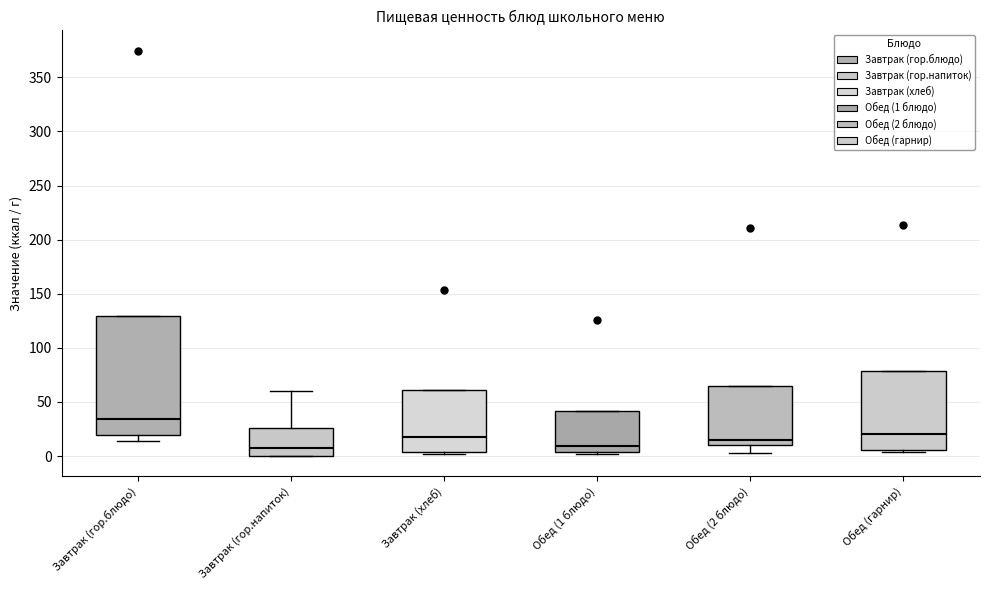

Which box is the tallest, from its lower edge to its upper edge?

Завтрак (гор.блюдо)